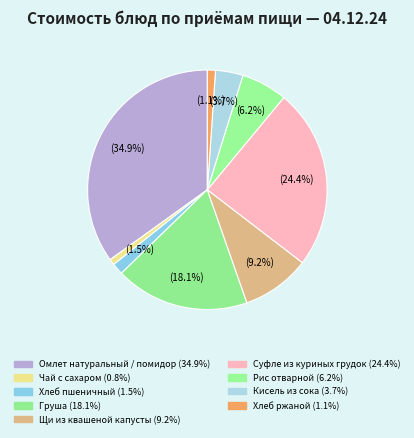

How many slices are in this pie chart?

9